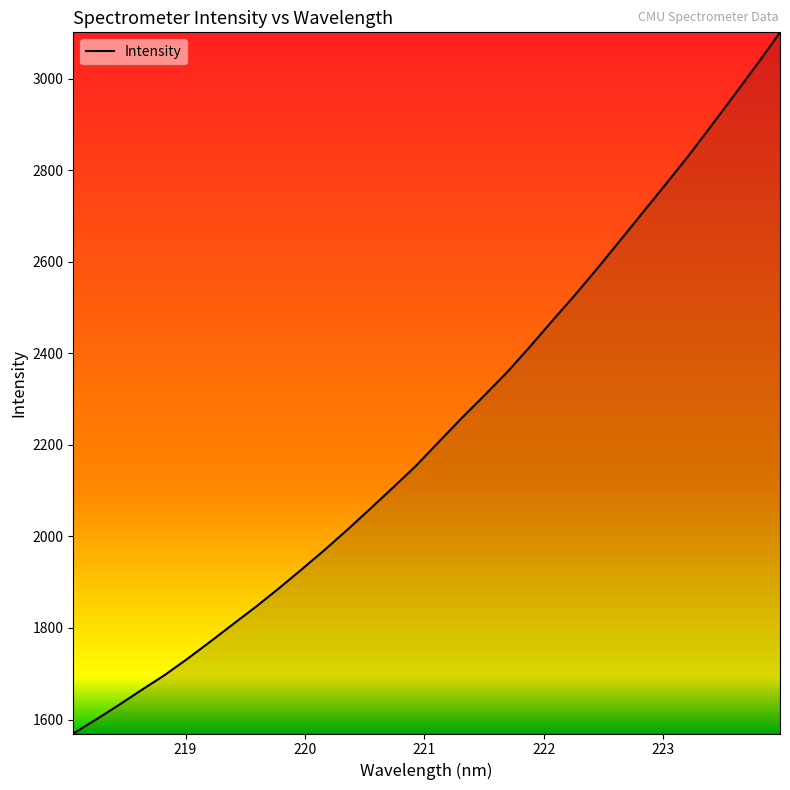

What is the greatest value displayed?

3101.0